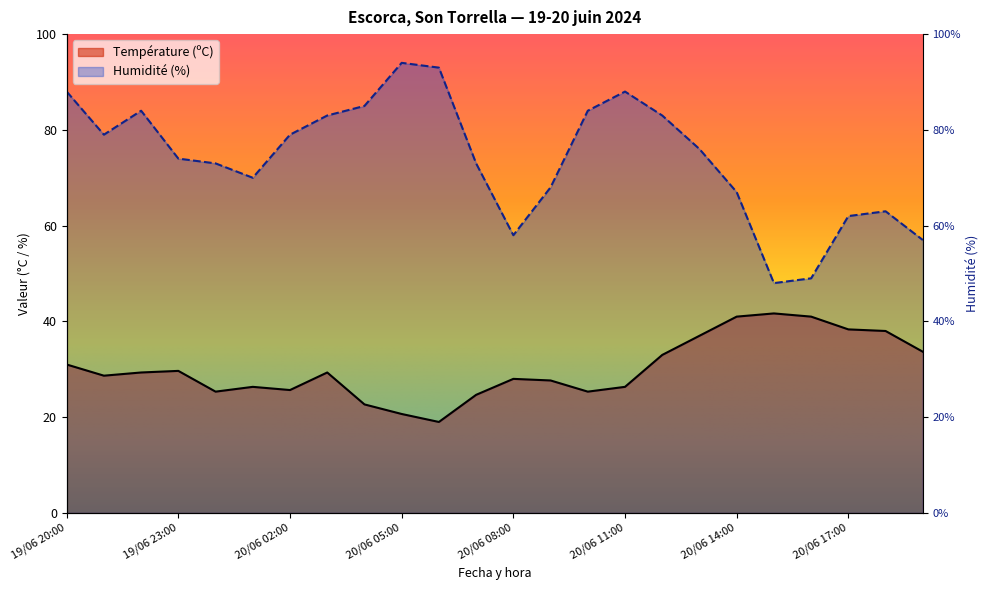

What position from the left is 19/06 21:00?

2